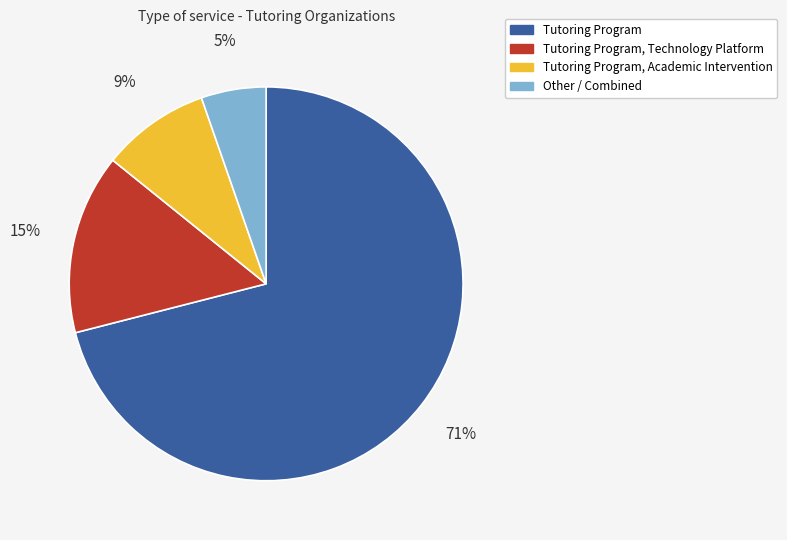

Is there a majority slice in this chart?

Yes